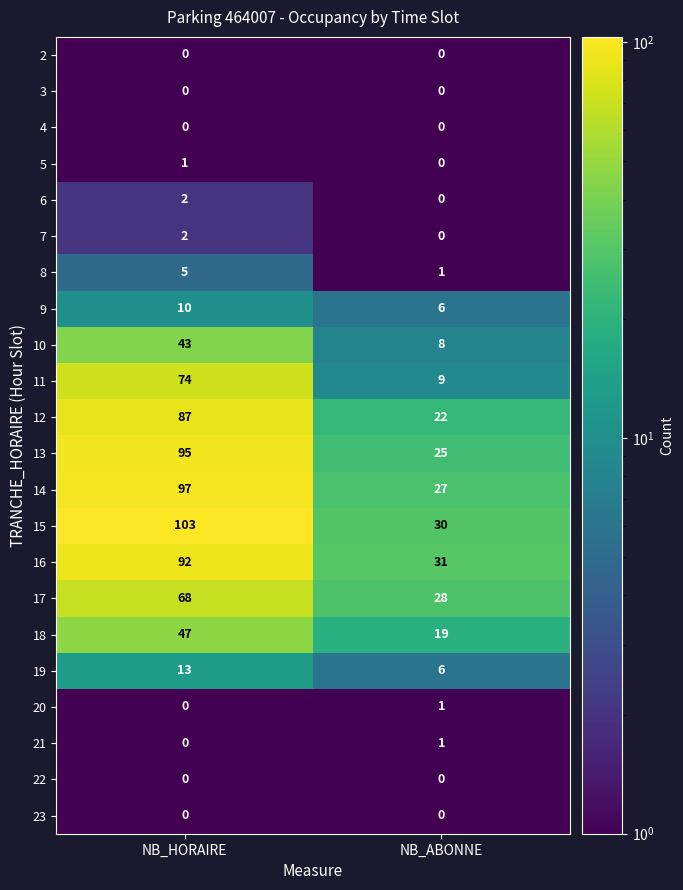

List the labels in order of 12 value, smallest first.

NB_ABONNE, NB_HORAIRE